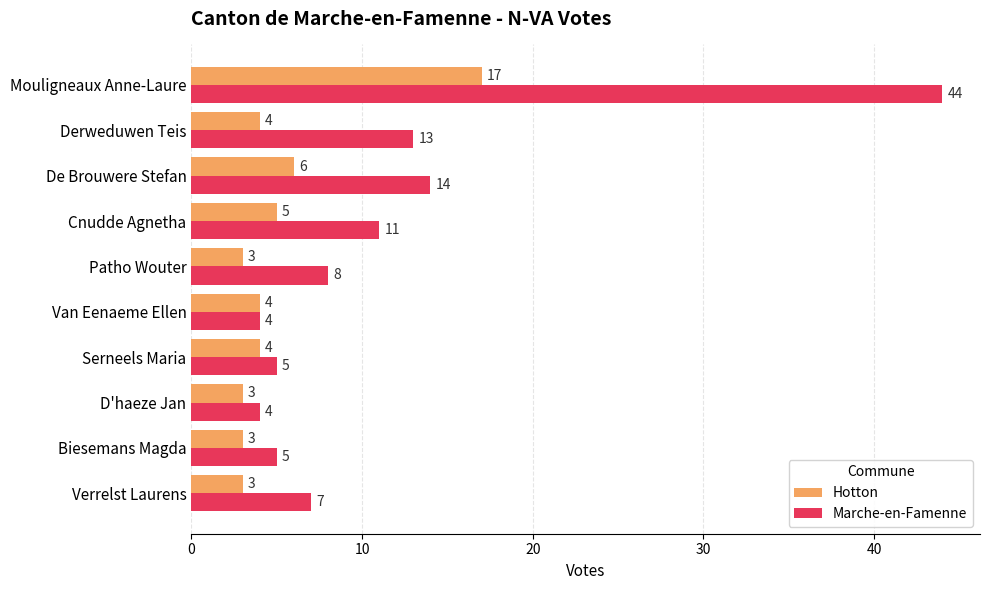

Which series has the largest total across all categories?

Marche-en-Famenne